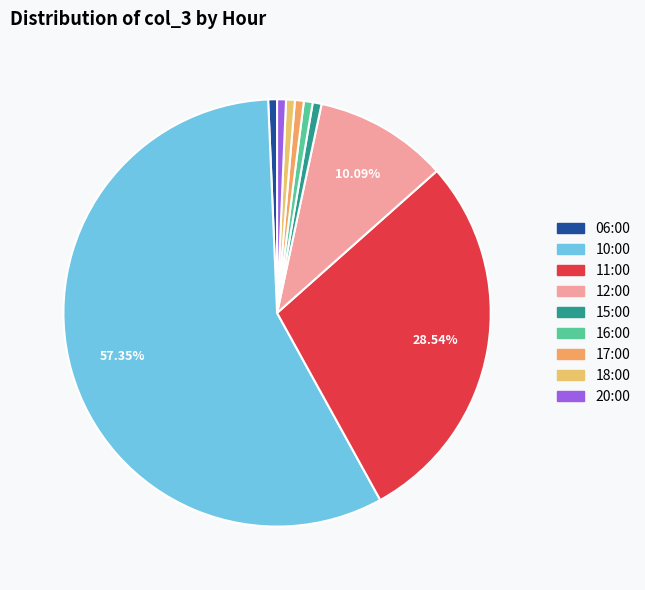

The 15:00 slice represents 1% of the pie. True or false?

True